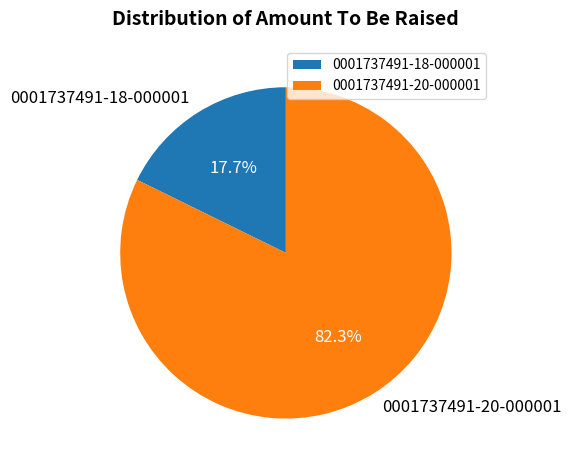

How many segments does this pie chart have?

2